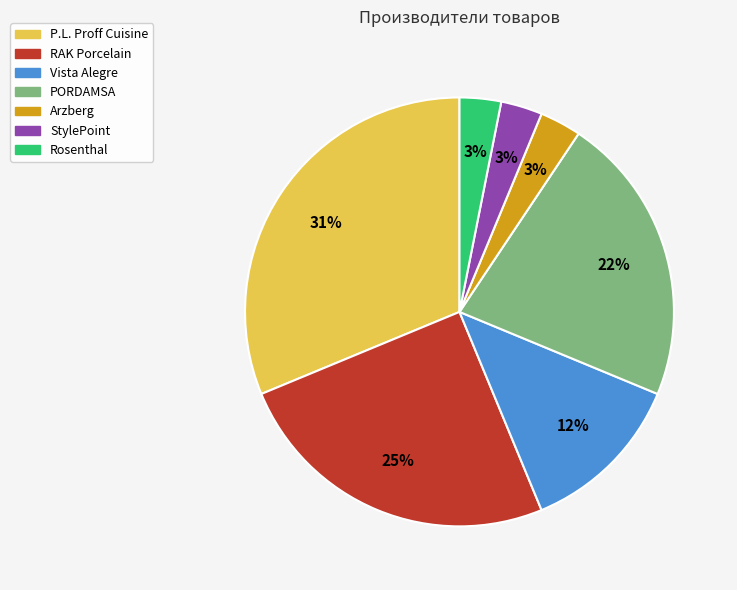

What is the largest slice in the pie chart?

P.L. Proff Cuisine